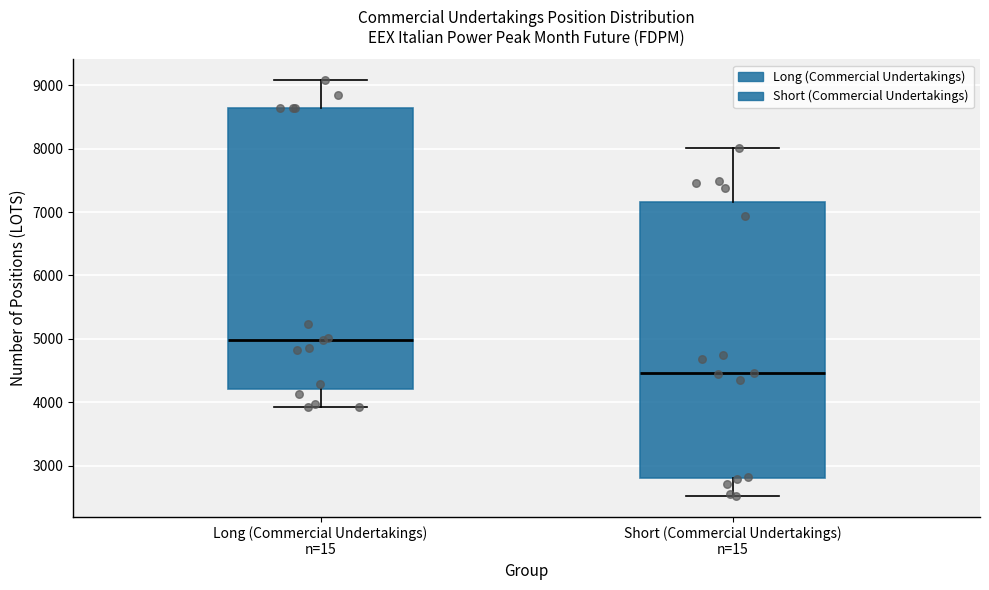

Which box has the highest median line?

Long (Commercial Undertakings) n=15